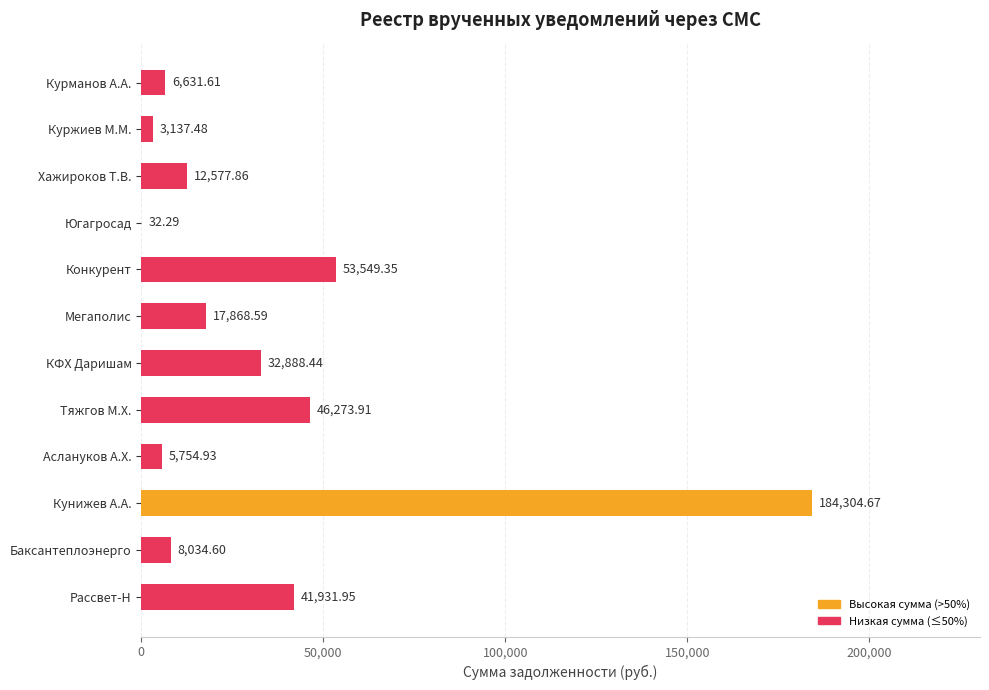

Which has a higher value, Тяжгов М.Х. or Курманов А.А.?

Тяжгов М.Х.